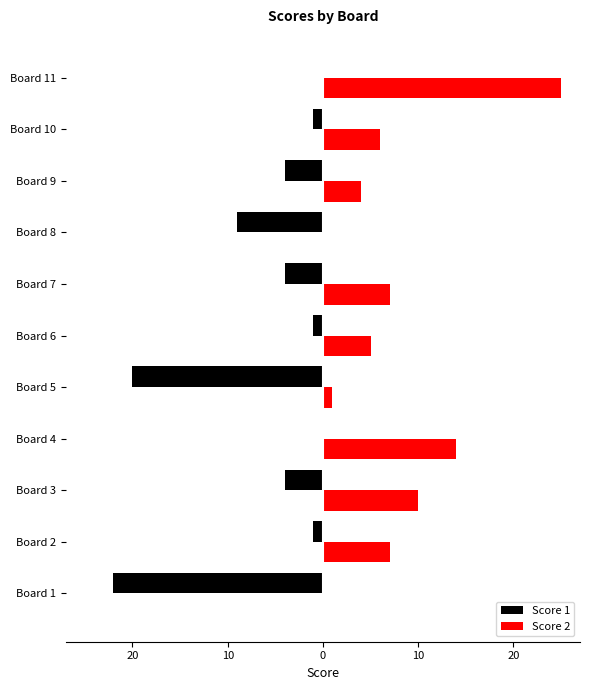

What are all the series names shown in the legend?

Score 1, Score 2